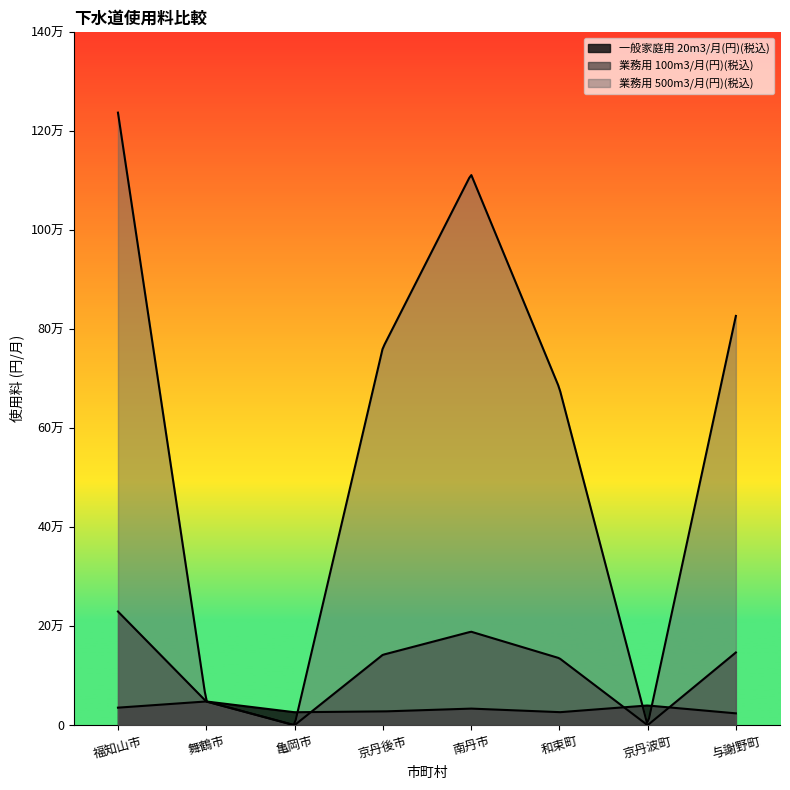

True or false: 業務用 100m3/月(円)(税込) has a value of 13545 at 和束町.

True